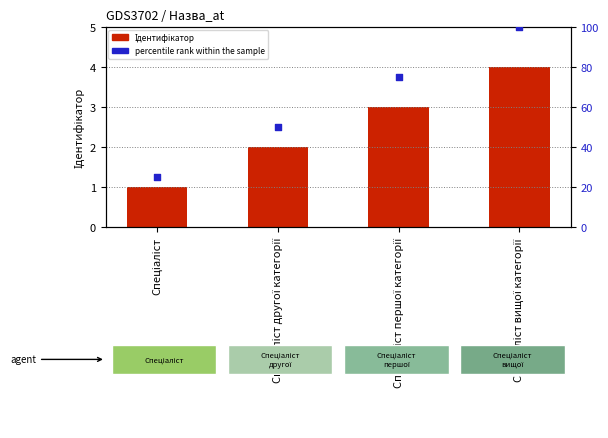

What is the total value across all series at Спеціаліст?

26